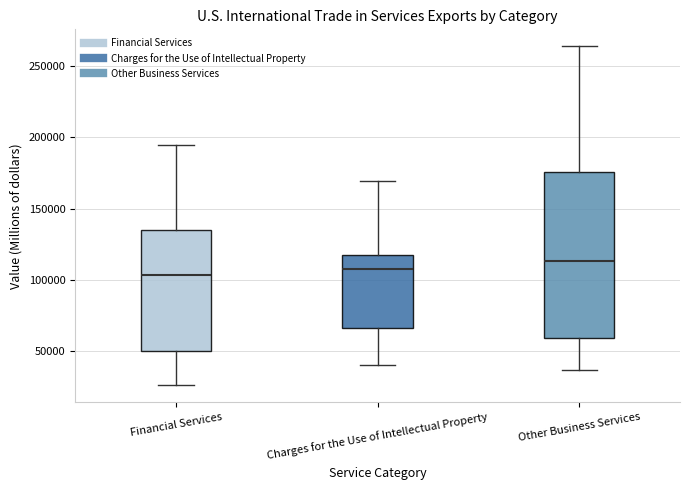

Reading left to right, read every box against the y-axis: the position of its median line, the range the box covers, and the ends of its whiskers. The values are not printed on the chart, so give them approximately, as read against the axis.

Financial Services: median 105000, box 50000 to 135000, whiskers 25000 to 195000
Charges for the Use of Intellectual Property: median 105000, box 65000 to 120000, whiskers 40000 to 170000
Other Business Services: median 115000, box 60000 to 175000, whiskers 35000 to 265000